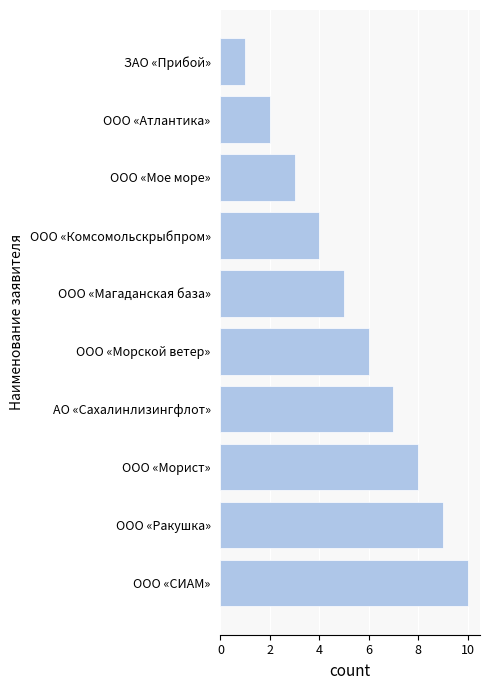

List the labels in order of value, largest first.

ООО «СИАМ», ООО «Ракушка», ООО «Морист», АО «Сахалинлизингфлот», ООО «Морской ветер», ООО «Магаданская база», ООО «Комсомольскрыбпром», ООО «Мое море», ООО «Атлантика», ЗАО «Прибой»